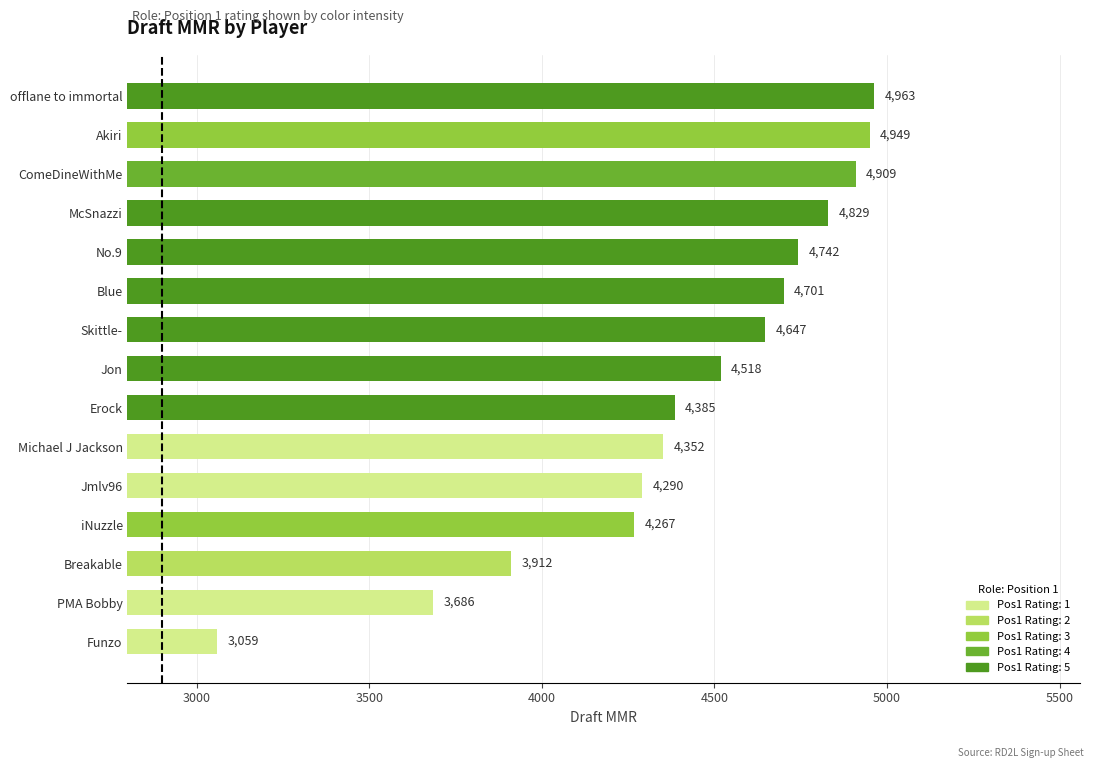

What is the difference between the second highest and second lowest values?

1263